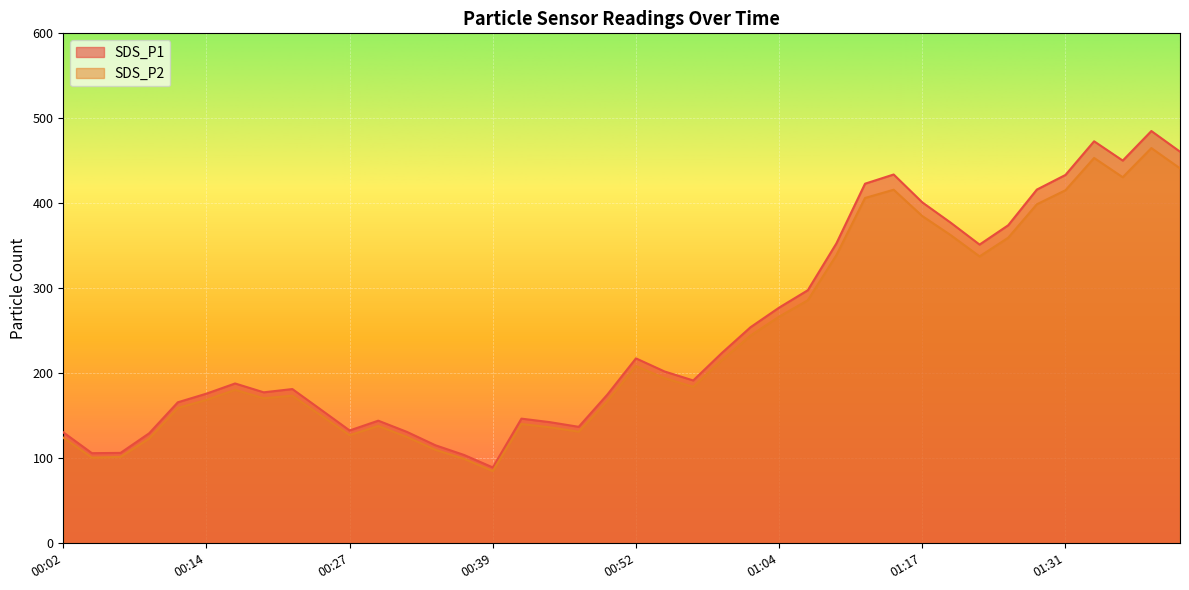

What is the average value of the SDS_P1 series?

248.4